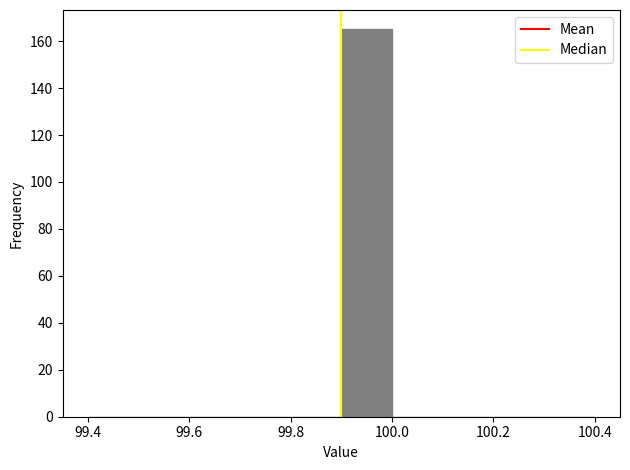

Reading left to right, list every bar in this chart as the range it spans on the x-axis followed by its height. The values are not printed on the chart, so give them approximately, as read against the axis.

99.4 to 99.5: 0
99.5 to 99.6: 0
99.6 to 99.7: 0
99.7 to 99.8: 0
99.8 to 99.9: 0
99.9 to 100.0: 166
100.0 to 100.1: 0
100.1 to 100.2: 0
100.2 to 100.3: 0
100.3 to 100.4: 0